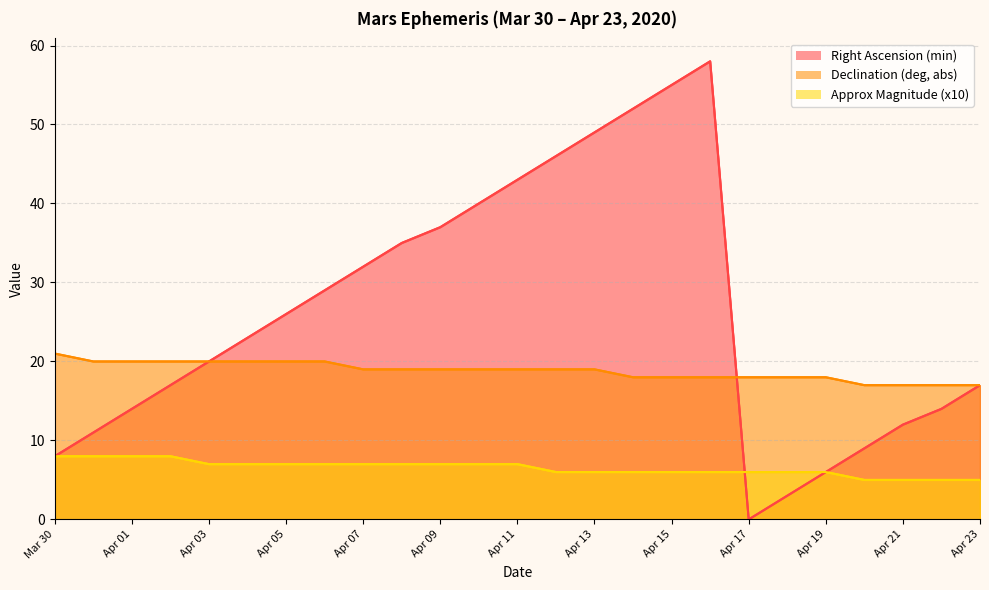

Reading left to right, list all the values displayed in this chart.

Right Ascension (min): 8	11	14	17	20	23	26	29	32	35	37	40	43	46	49	52	55	58	0	3	6	9	12	14	17
Declination (deg, abs): 21	20	20	20	20	20	20	20	19	19	19	19	19	19	19	18	18	18	18	18	18	17	17	17	17
Approx Magnitude (x10): 8	8	8	8	7	7	7	7	7	7	7	7	7	6	6	6	6	6	6	6	6	5	5	5	5